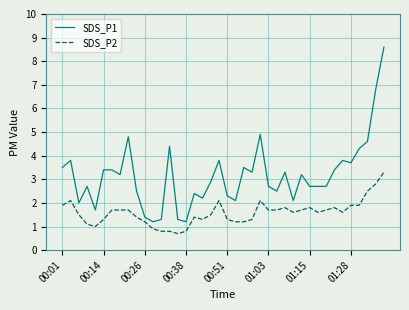

Which series has the largest total across all categories?

SDS_P1